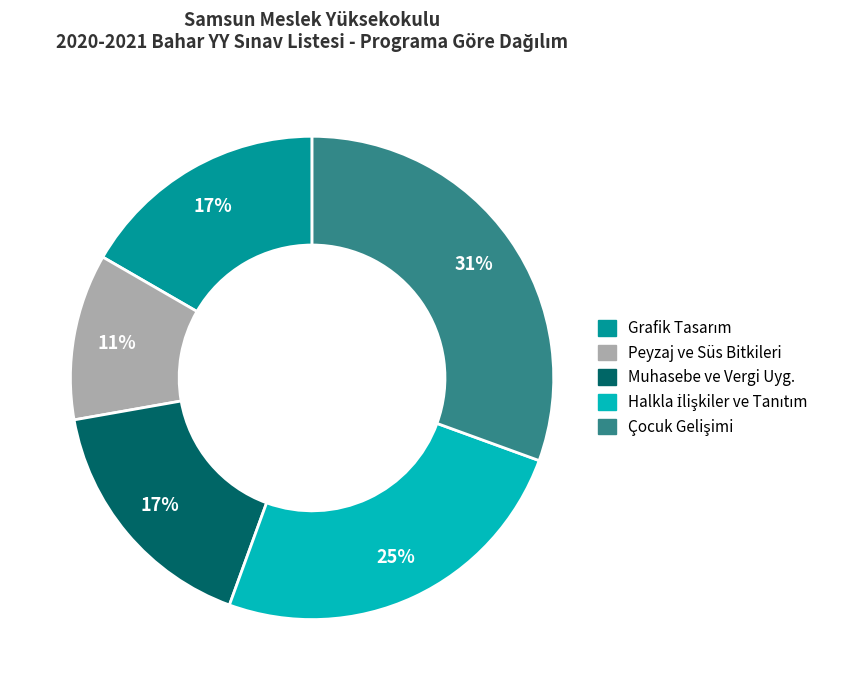

Is there any slice that represents more than half of the pie?

No